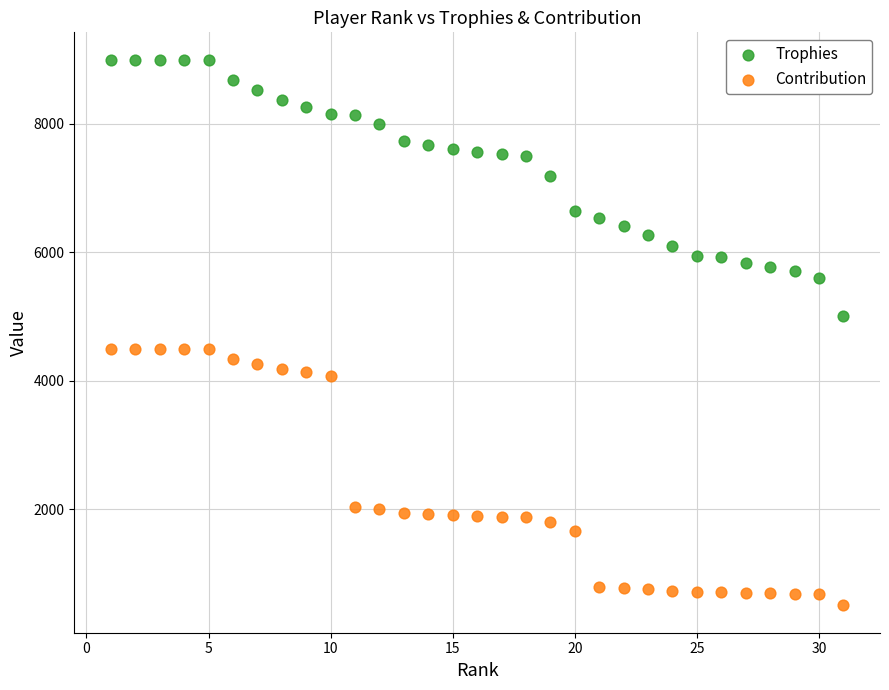

Which series contains the lowest Y value?

Contribution